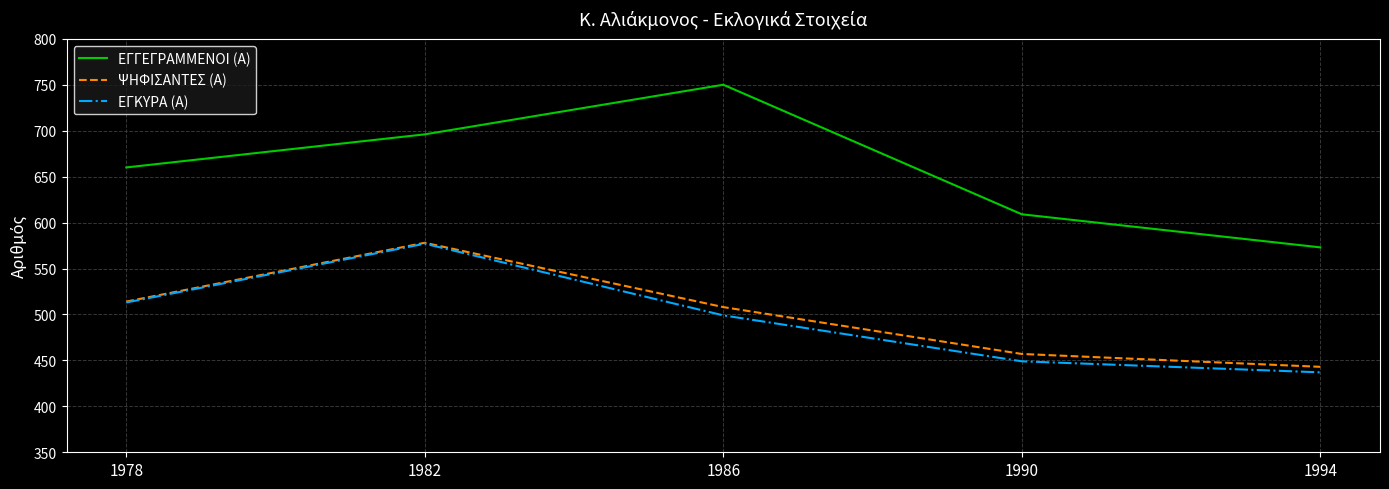

Reading left to right, extract all data points from this chart.

ΕΓΓΕΓΡΑΜΜΕΝΟΙ (Α): 660	696	750	609	573
ΨΗΦΙΣΑΝΤΕΣ (Α): 514	578	508	457	443
ΕΓΚΥΡΑ (Α): 513	577	499	449	437